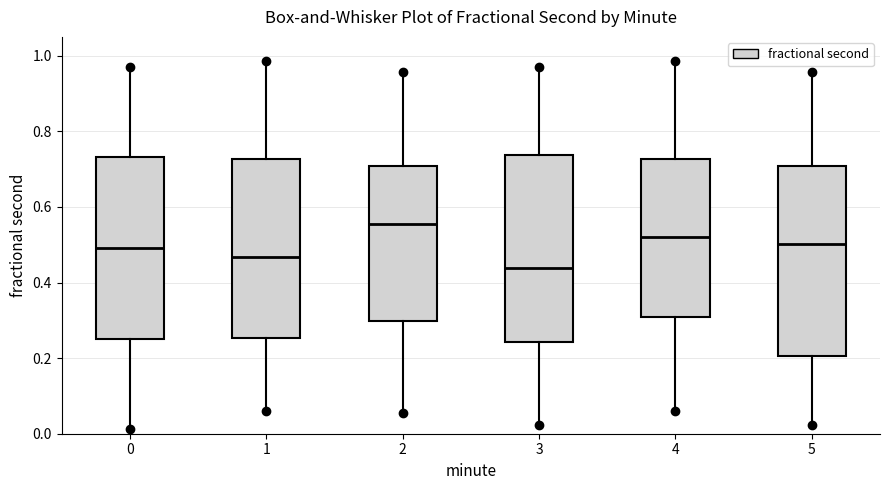

Reading left to right, read every box against the y-axis: the position of its median line, the range the box covers, and the ends of its whiskers. The values are not printed on the chart, so give them approximately, as read against the axis.

0: median 0.50, box 0.26 to 0.74, whiskers 0.02 to 0.98
1: median 0.46, box 0.26 to 0.72, whiskers 0.06 to 0.98
2: median 0.56, box 0.30 to 0.70, whiskers 0.06 to 0.96
3: median 0.44, box 0.24 to 0.74, whiskers 0.02 to 0.98
4: median 0.52, box 0.30 to 0.72, whiskers 0.06 to 0.98
5: median 0.50, box 0.20 to 0.70, whiskers 0.02 to 0.96